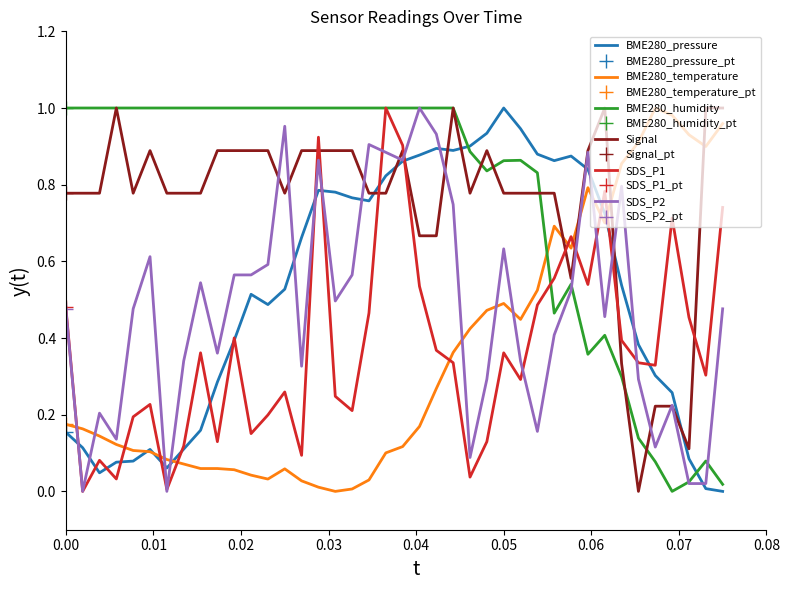

What is the sum of all SDS_P2 values?

19.1